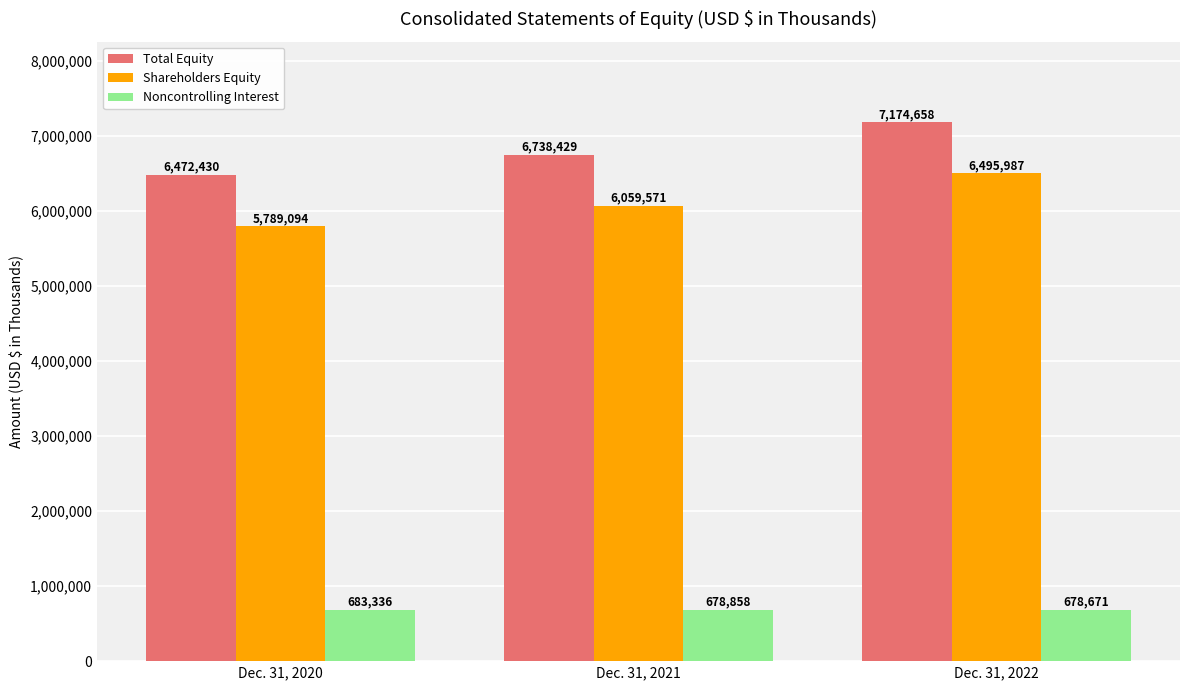

What is the highest value of the Shareholders Equity series?

6495987